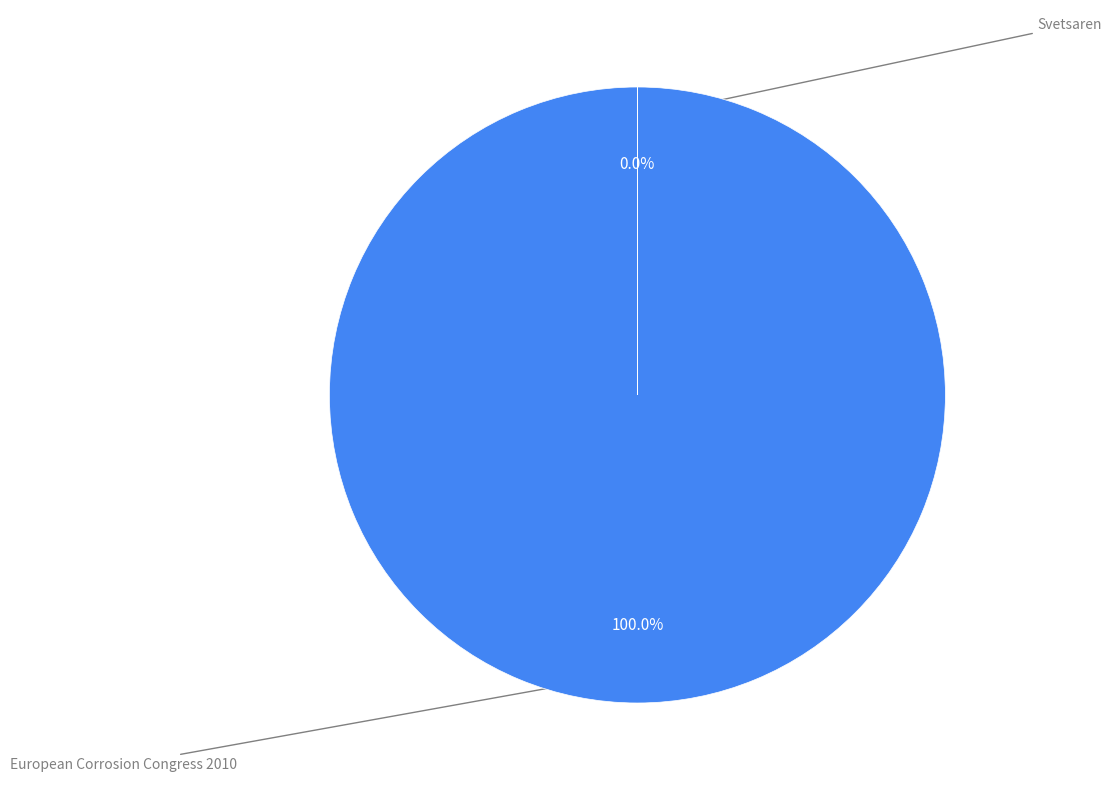

Rank the categories by value from highest to lowest.

European Corrosion Congress 2010, Svetsaren